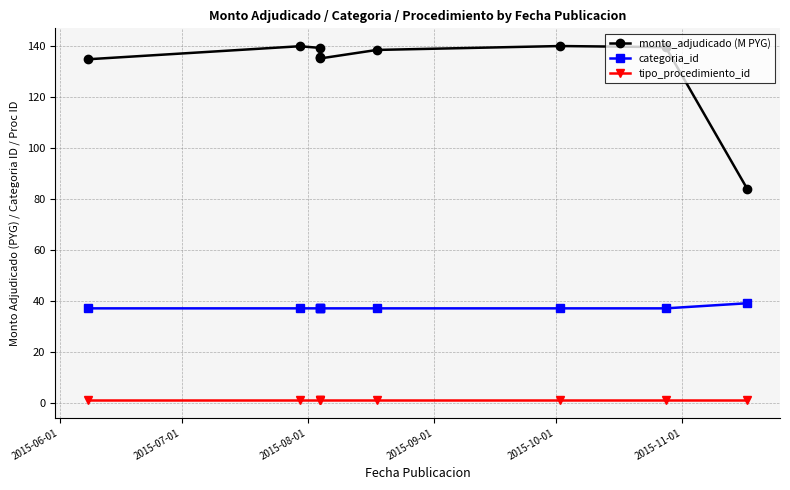

What is the difference between the highest and lowest values at 2015-11-01?

137.4